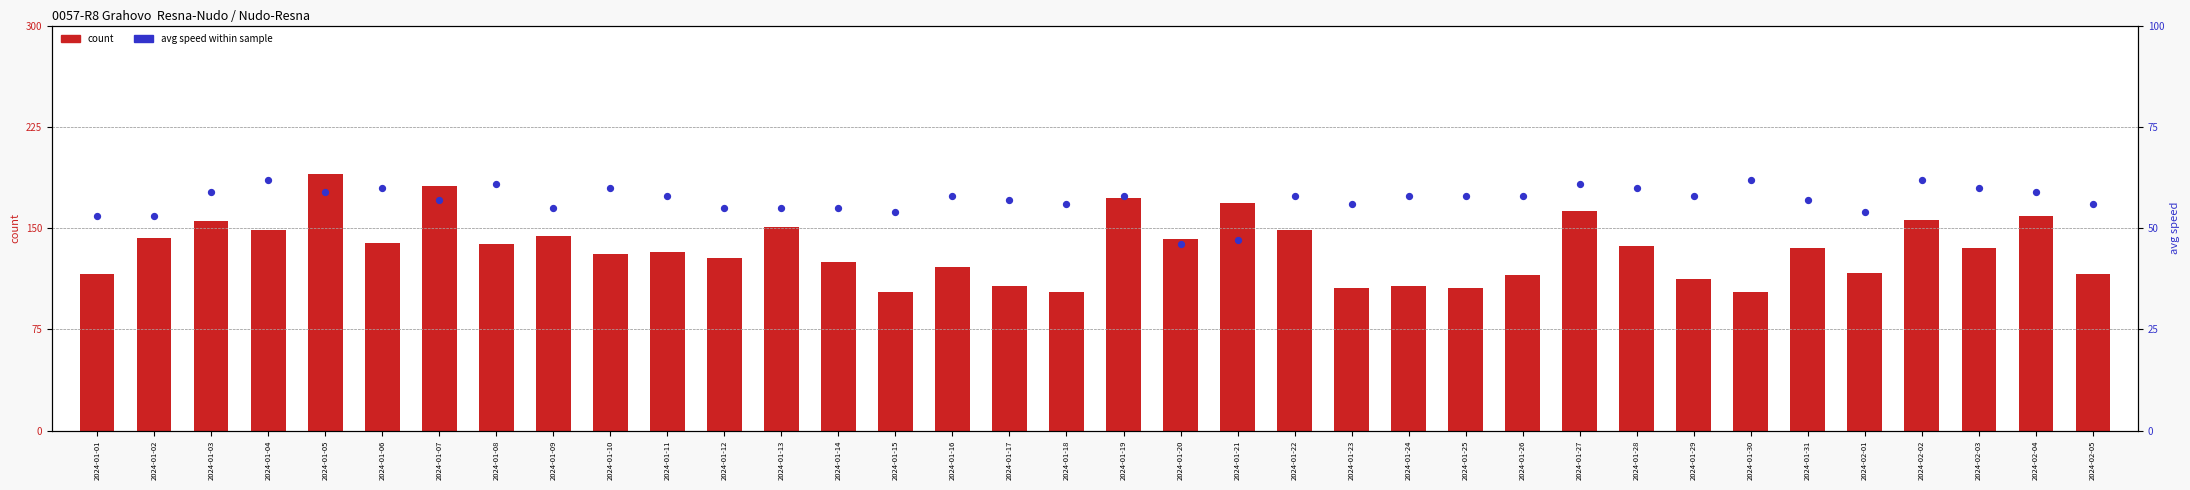

Which series reaches the maximum Y coordinate?

count